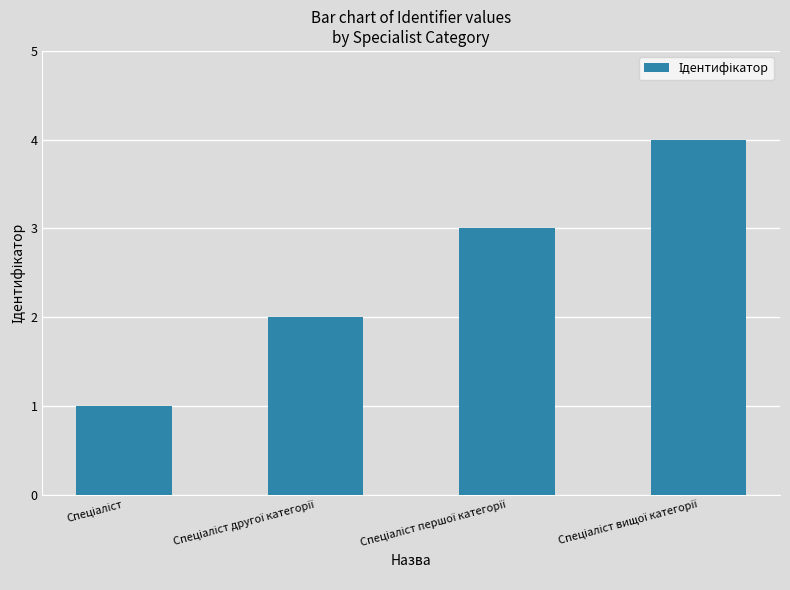

What is the sum of all values?

10